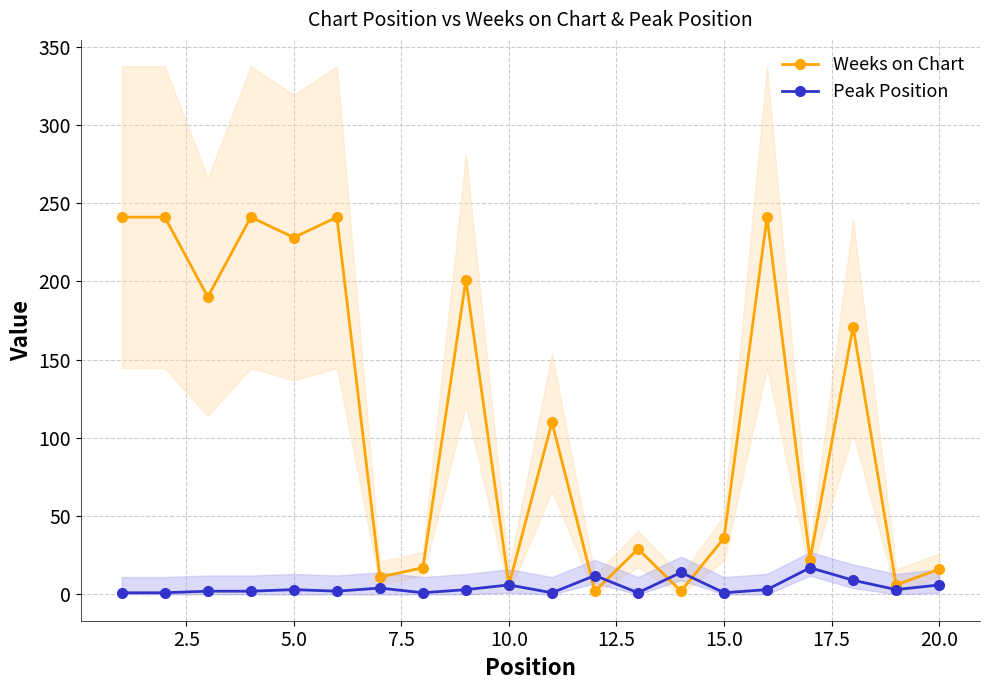

In Weeks on Chart, how many points are higher than both neighbors (excluding endpoints)?

7